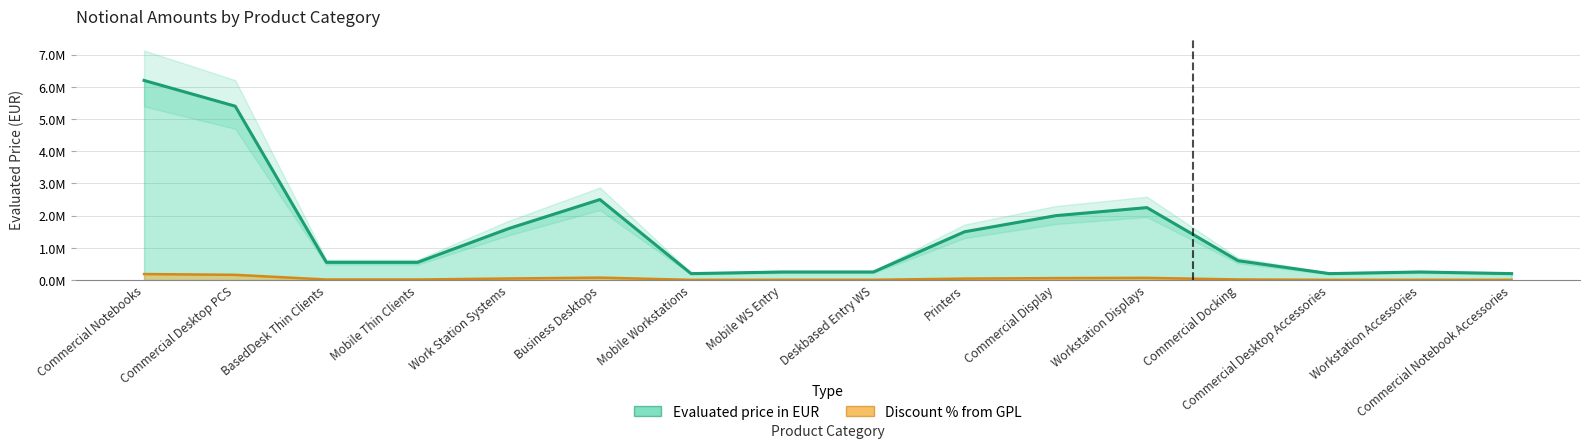

What is the approximate value of Discount % from GPL at Work Station Systems?

48000